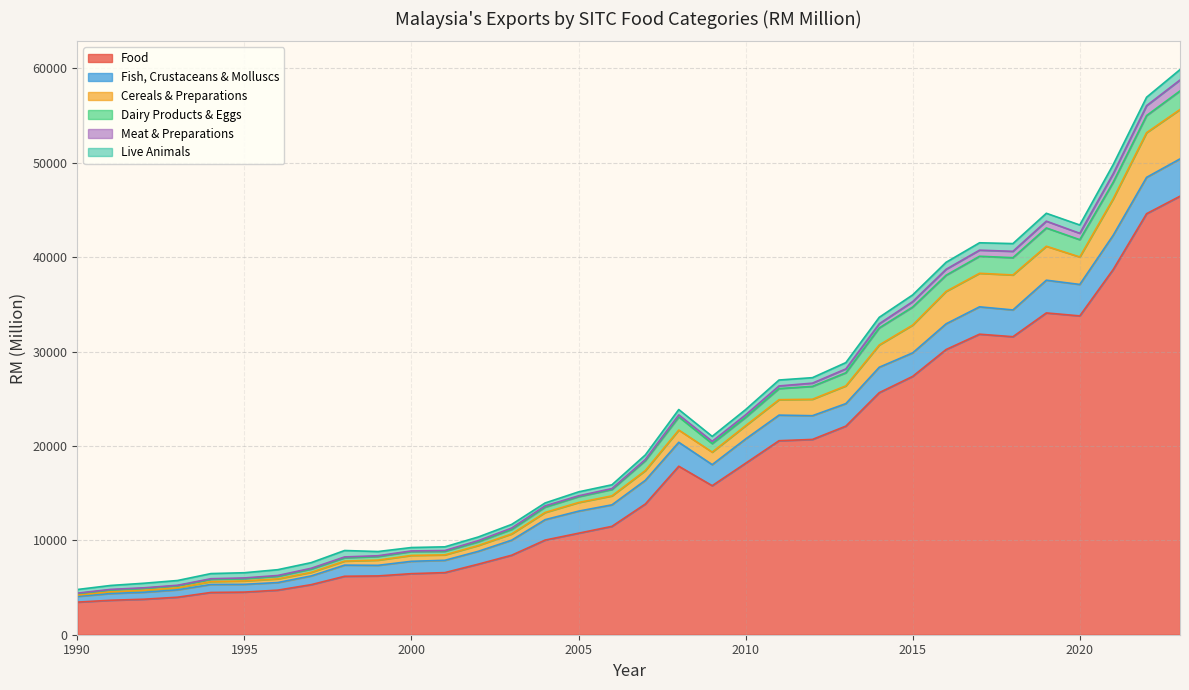

In Live Animals, how many points are lower than both neighbors (excluding endpoints)?

1